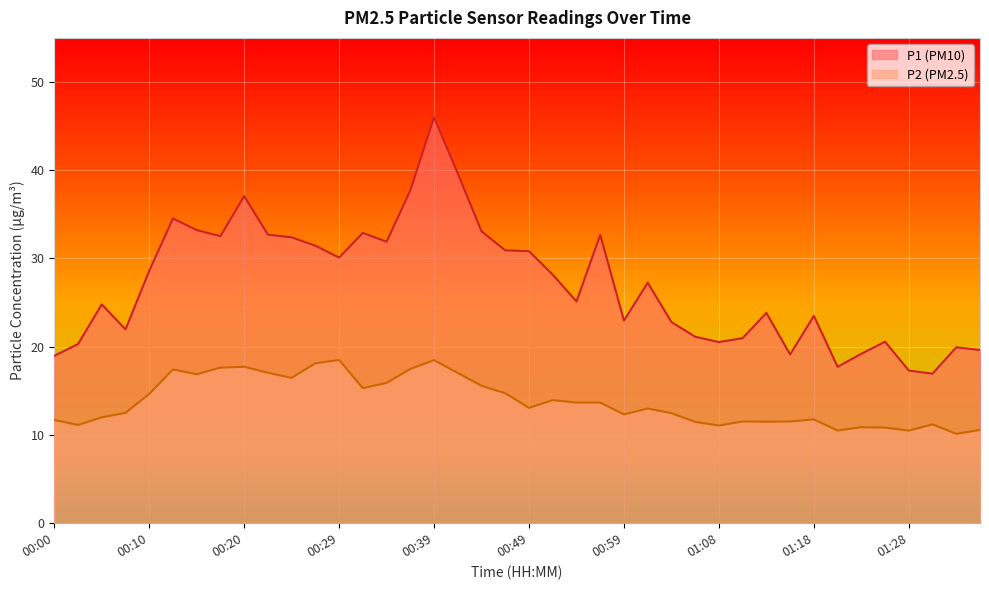

How many lines are shown in the chart?

2